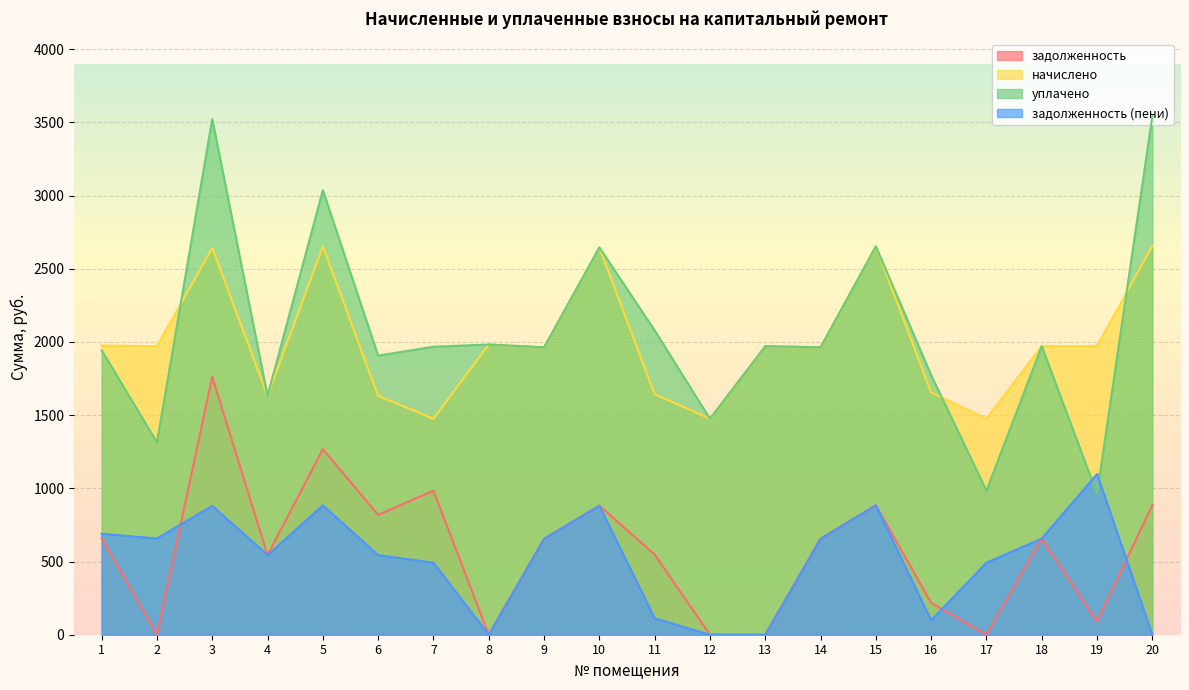

How many interior local valleys does the задолженность series have?

6